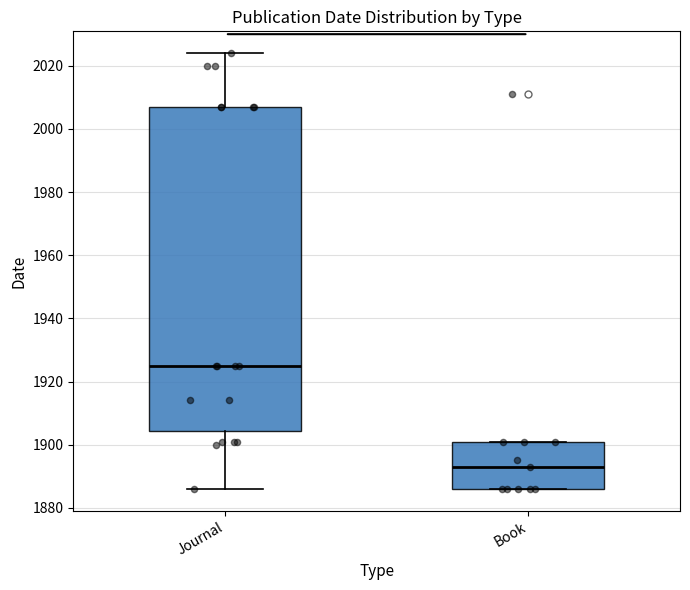

Which box's median line is the highest?

Journal